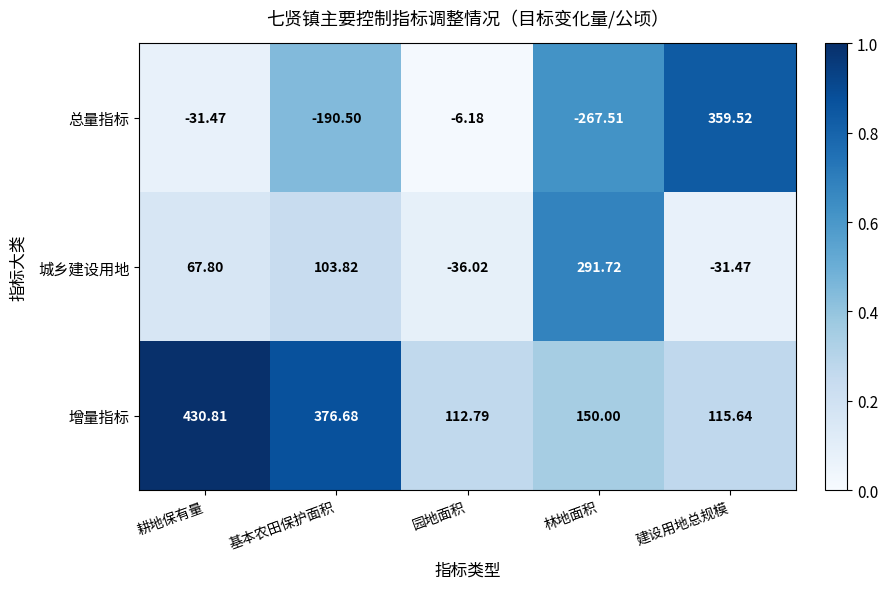

At which label does 增量指标 first exceed 150?

耕地保有量